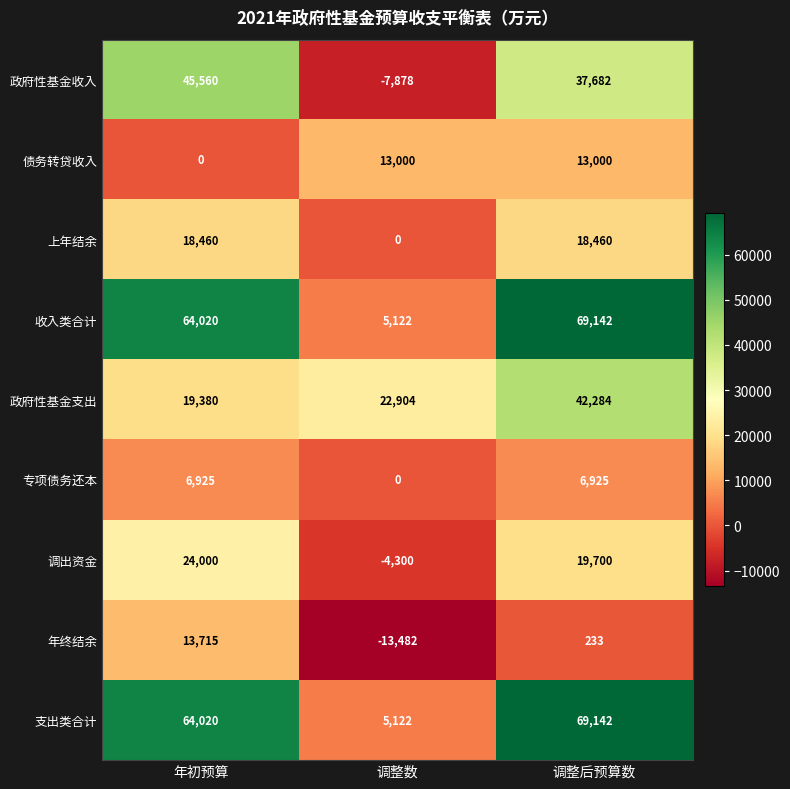

What is the greatest value displayed?

69142